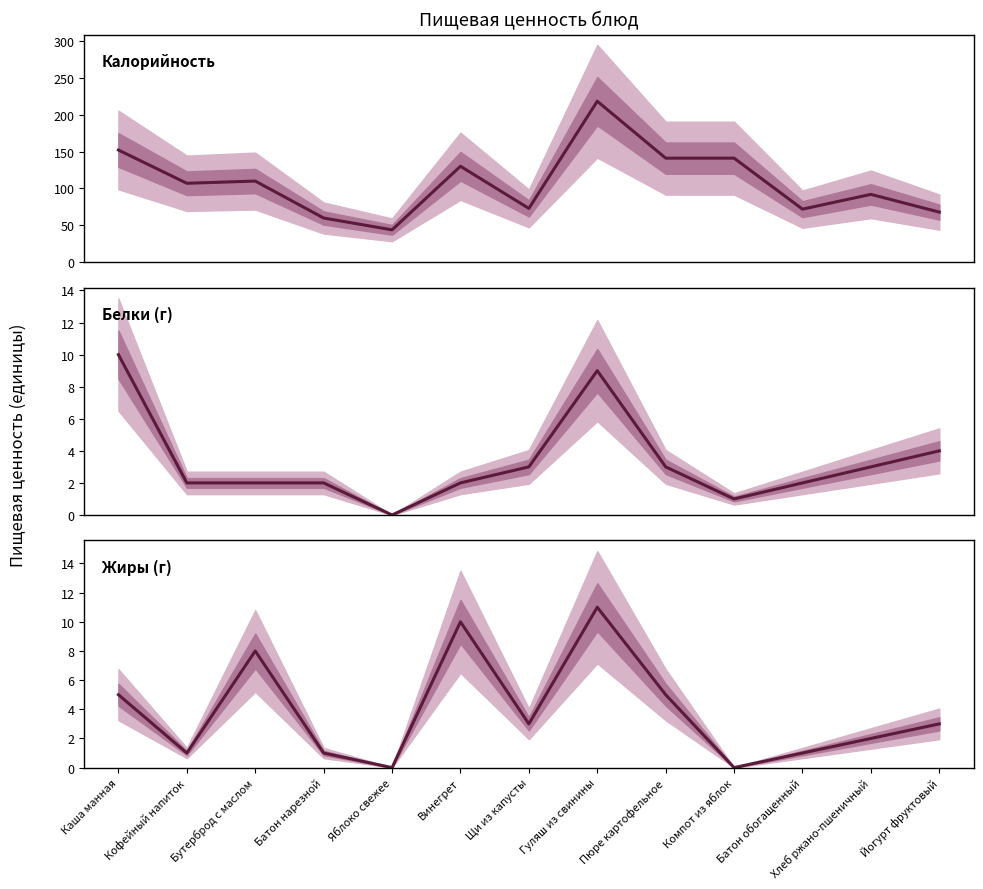

Reading left to right, extract all data points from this chart.

Калорийность: 152	107	110	60	44	130	73	218	141	141	72	92	68
Белки (г): 10	2	2	2	0	2	3	9	3	1	2	3	4
Жиры (г): 5	1	8	1	0	10	3	11	5	0	1	2	3